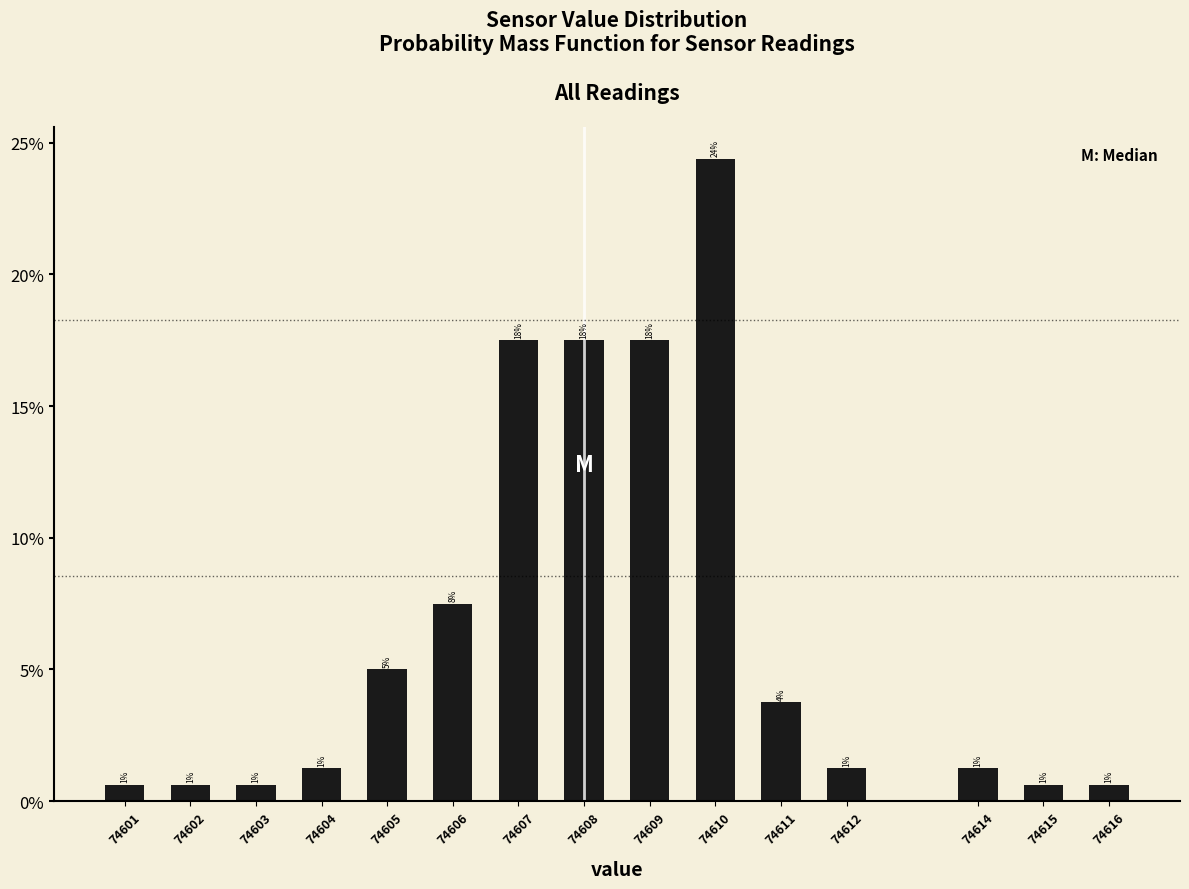

Does the chart contain any negative values?

No